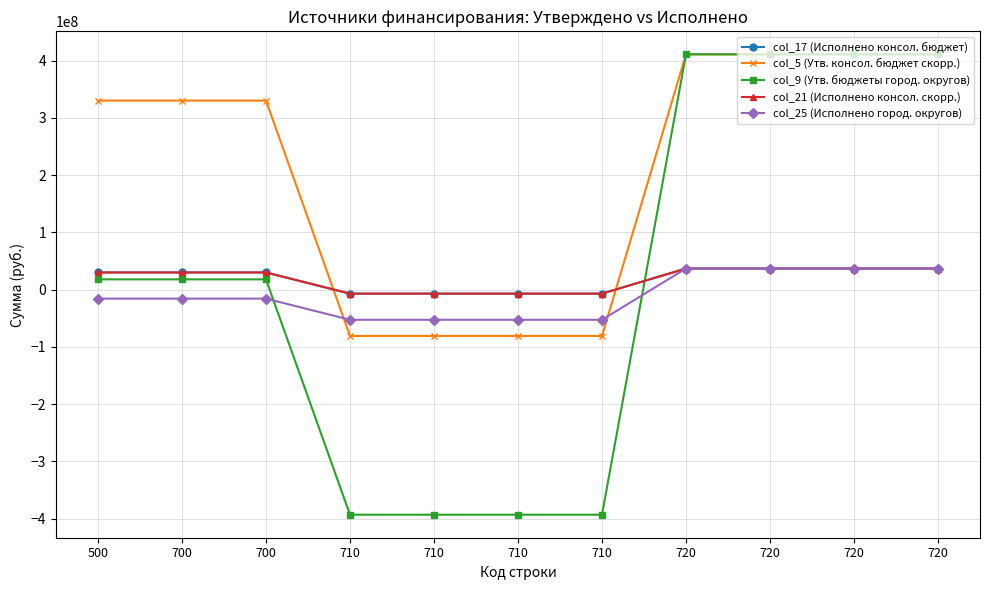

Is this an area chart (filled region under the line)?

No